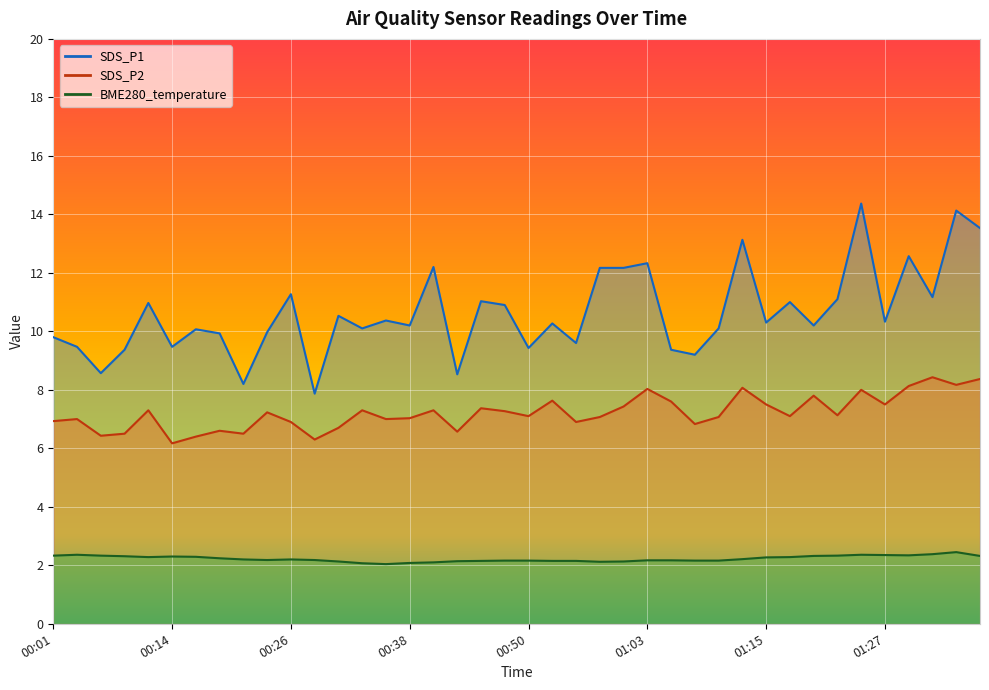

True or false: BME280_temperature and SDS_P1 intersect in this chart.

False